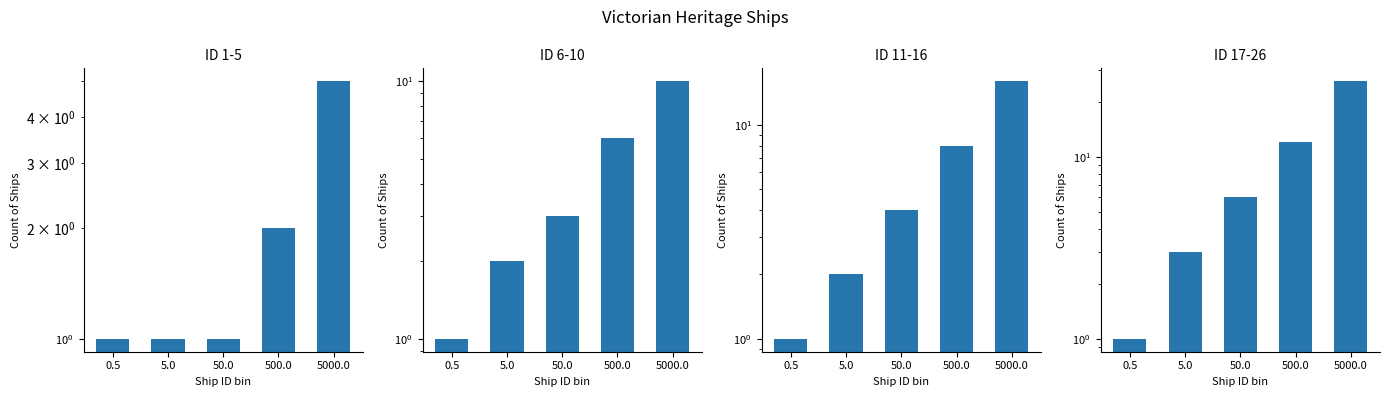

True or false: ID 17-26 has a value of 1 at 0.5.

True